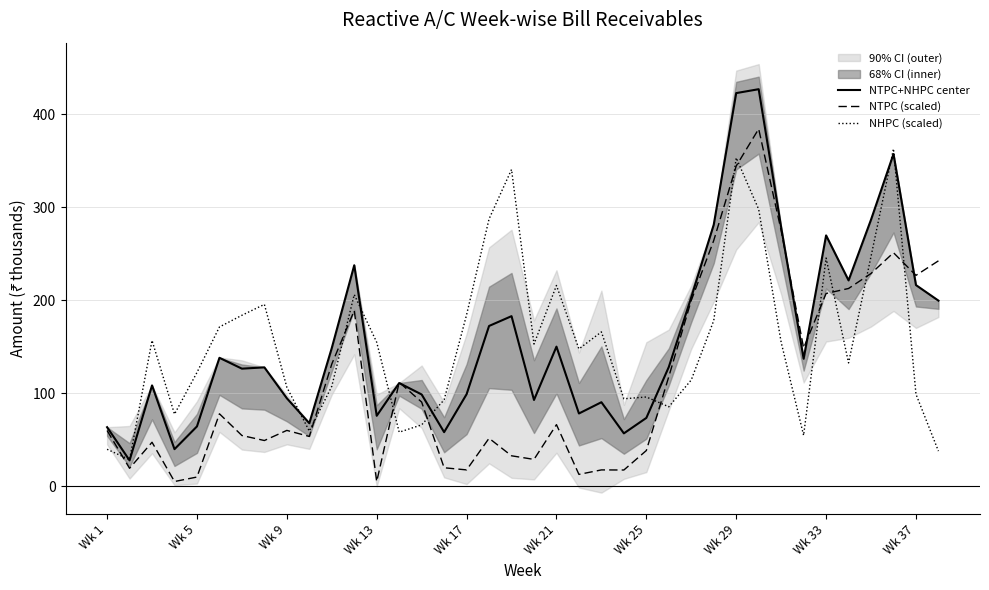

What is the difference between the highest and lowest values at 22?

148.4